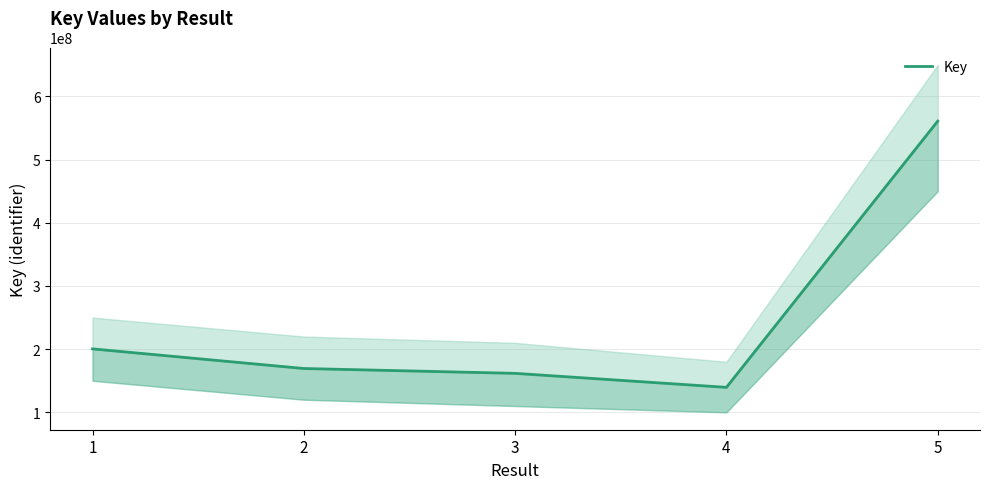

Reading left to right, transcribe all the data shown in this chart.

1=200457403	2=169389929	3=161716766	4=139560900	5=560976741